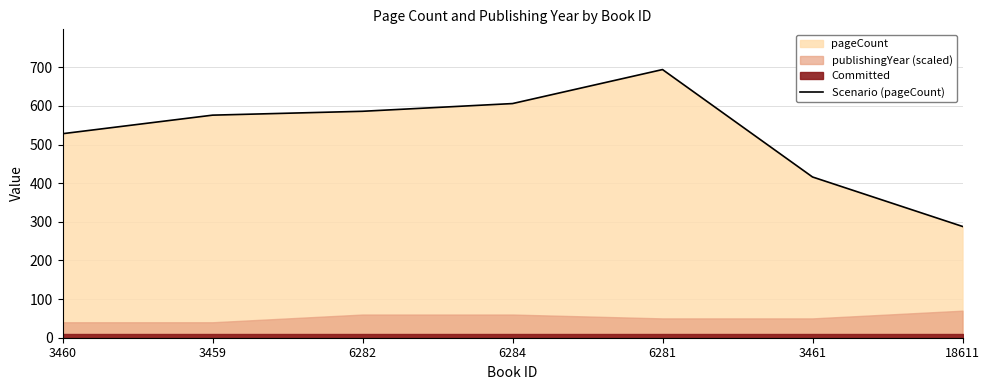

True or false: the data shows 586 at 6282.

True